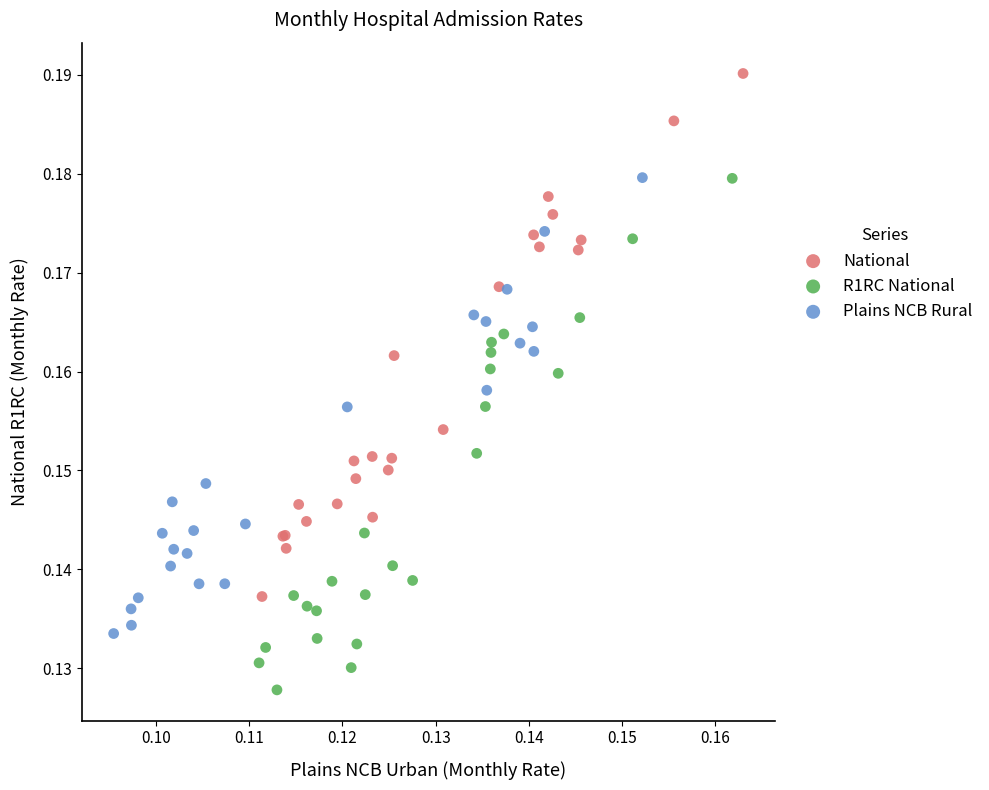

Which series contains the lowest Y value?

R1RC National